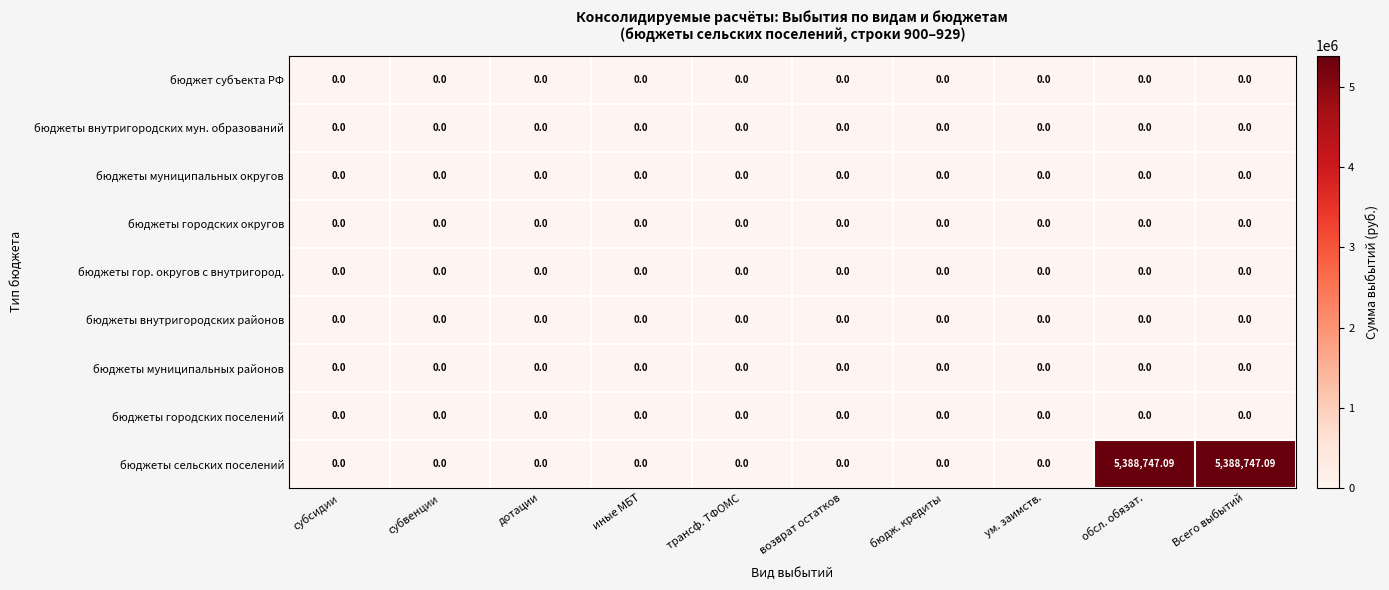

Which series has the largest total across all categories?

бюджеты сельских поселений